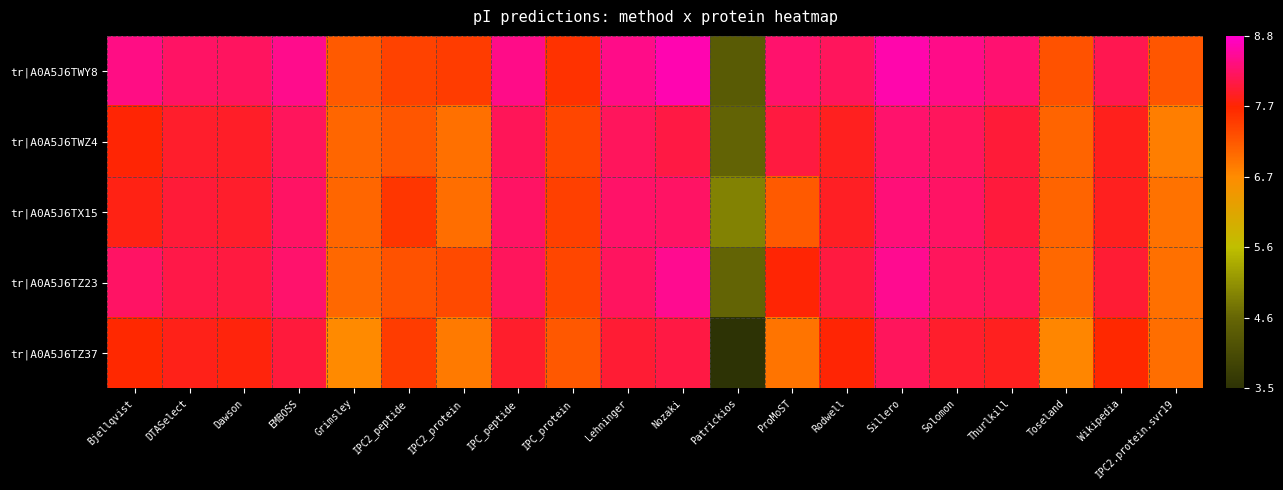

At how many categories does at least one series exceed 4?

20